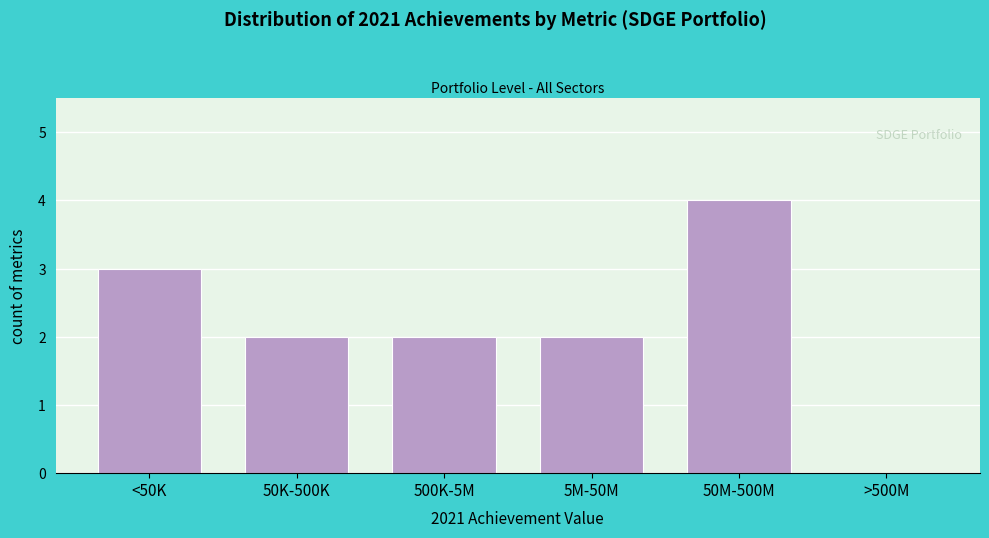

Reading right to left, extract all data points from this chart.

>500M=0	50M-500M=4	5M-50M=2	500K-5M=2	50K-500K=2	<50K=3